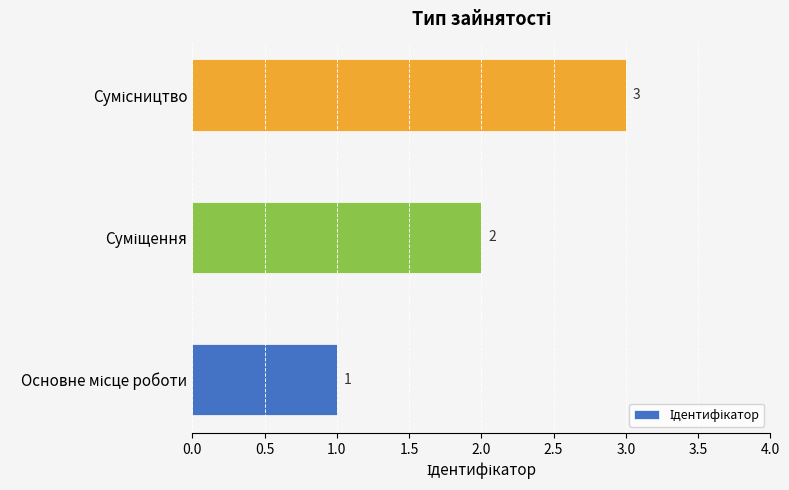

Are the bars grouped side by side (vs. stacked)?

No